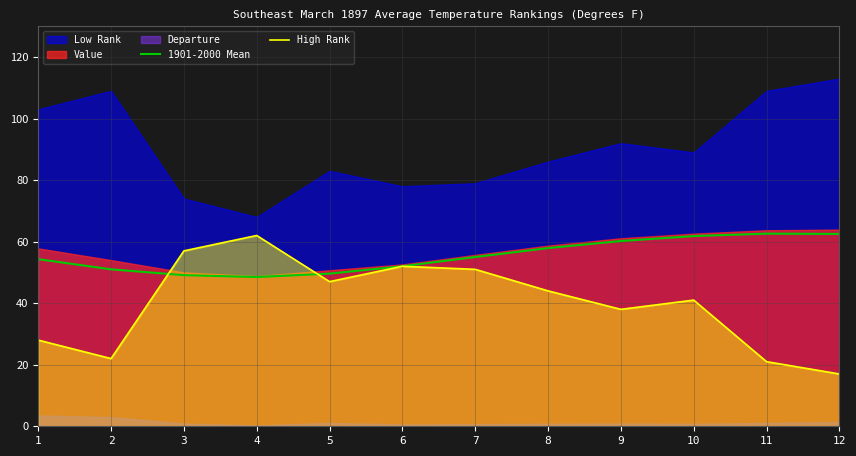

How many values in the 1901-2000 Mean series are below 55?

6